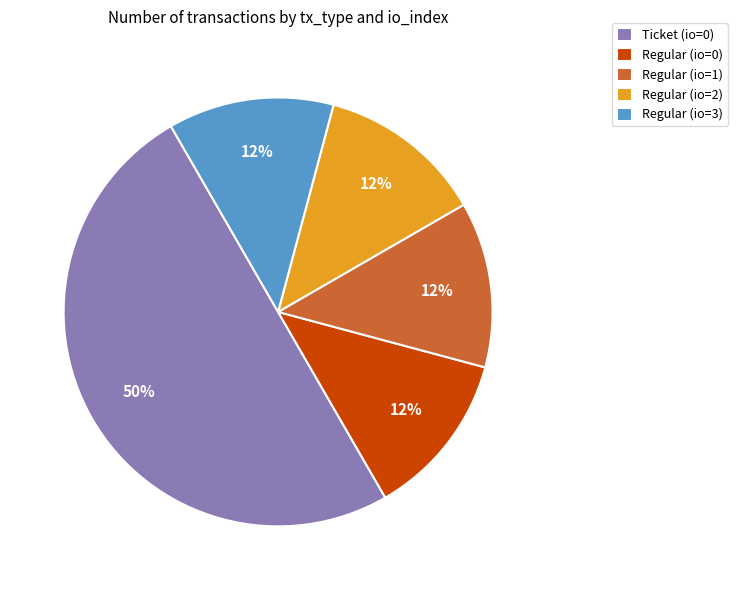

Does Regular (io=3) account for over 50% of the chart?

No